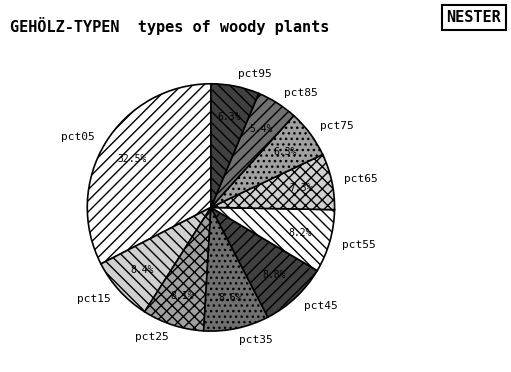

To the nearest percent, what is the difference between the largest and smallest slice percentages?

27%